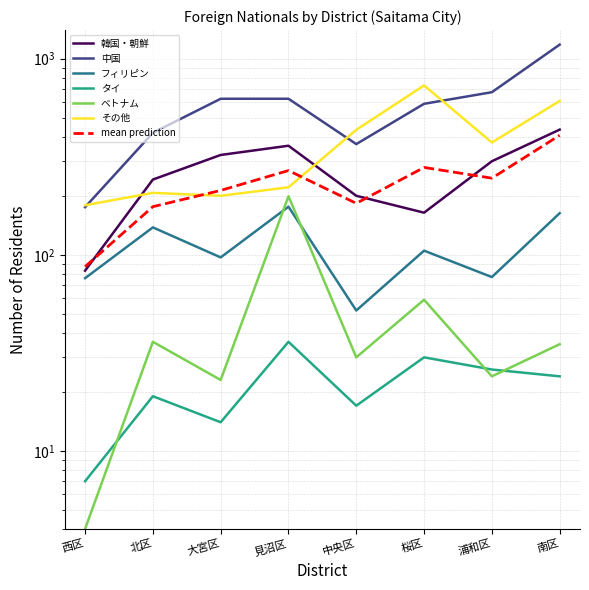

List the series in order of their peak value, highest first.

中国, その他, 韓国・朝鮮, ベトナム, フィリピン, タイ